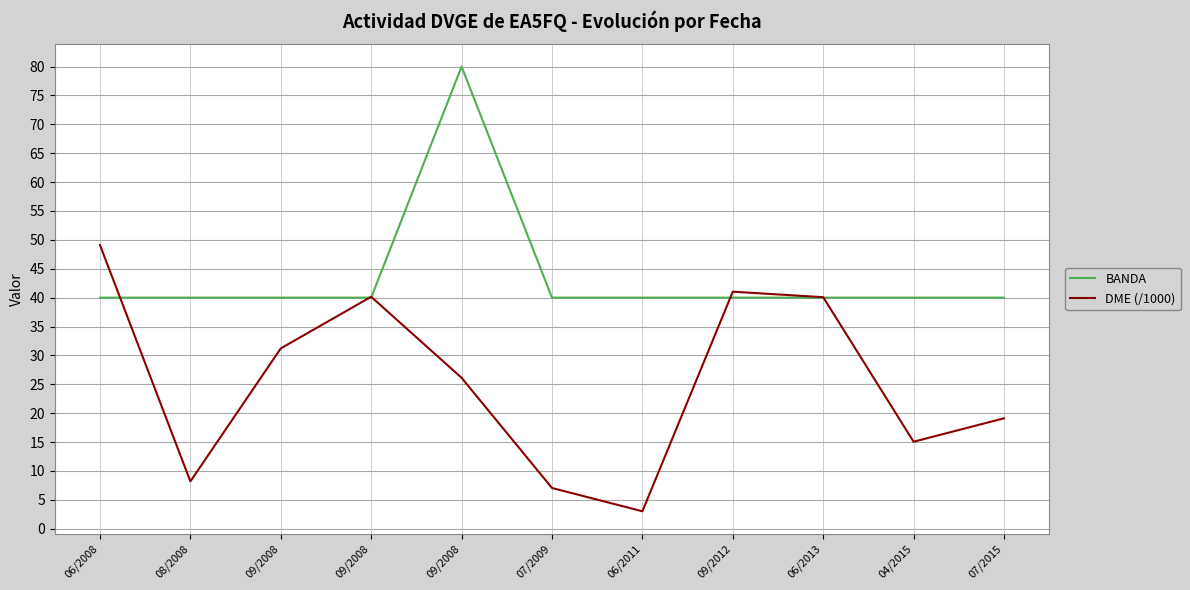

Does the chart display data point markers on the line(s)?

No